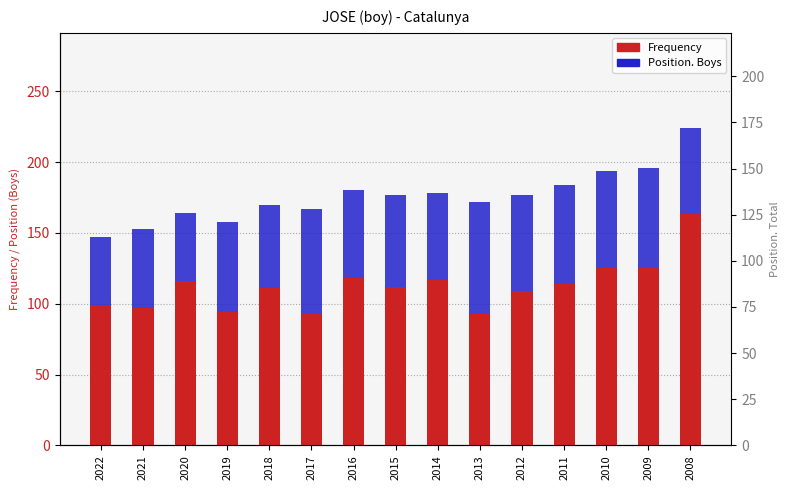

Reading right to left, what are all the values shown in this chart?

Frequency: 163	125	125	114	109	93	117	112	118	93	111	94	116	97	99
Position. Boys: 61	71	69	70	68	79	61	65	62	74	59	64	48	56	48
Position. Total: 105	125	126	132	134	149	115	124	113	141	109	115	90	106	94